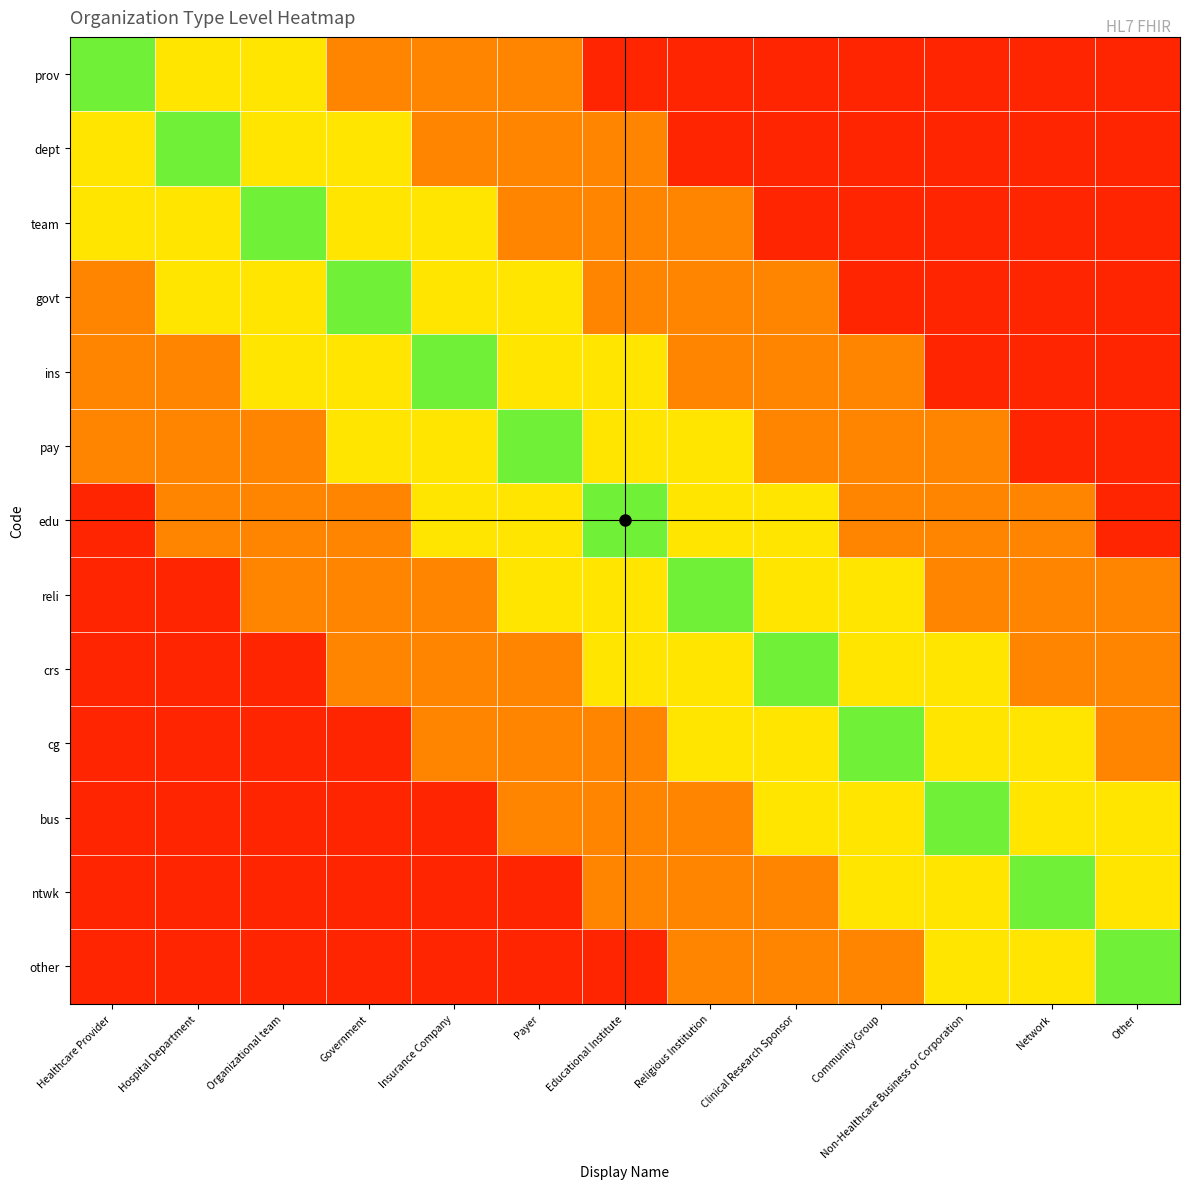

Which category has the highest value across all series?

Healthcare Provider